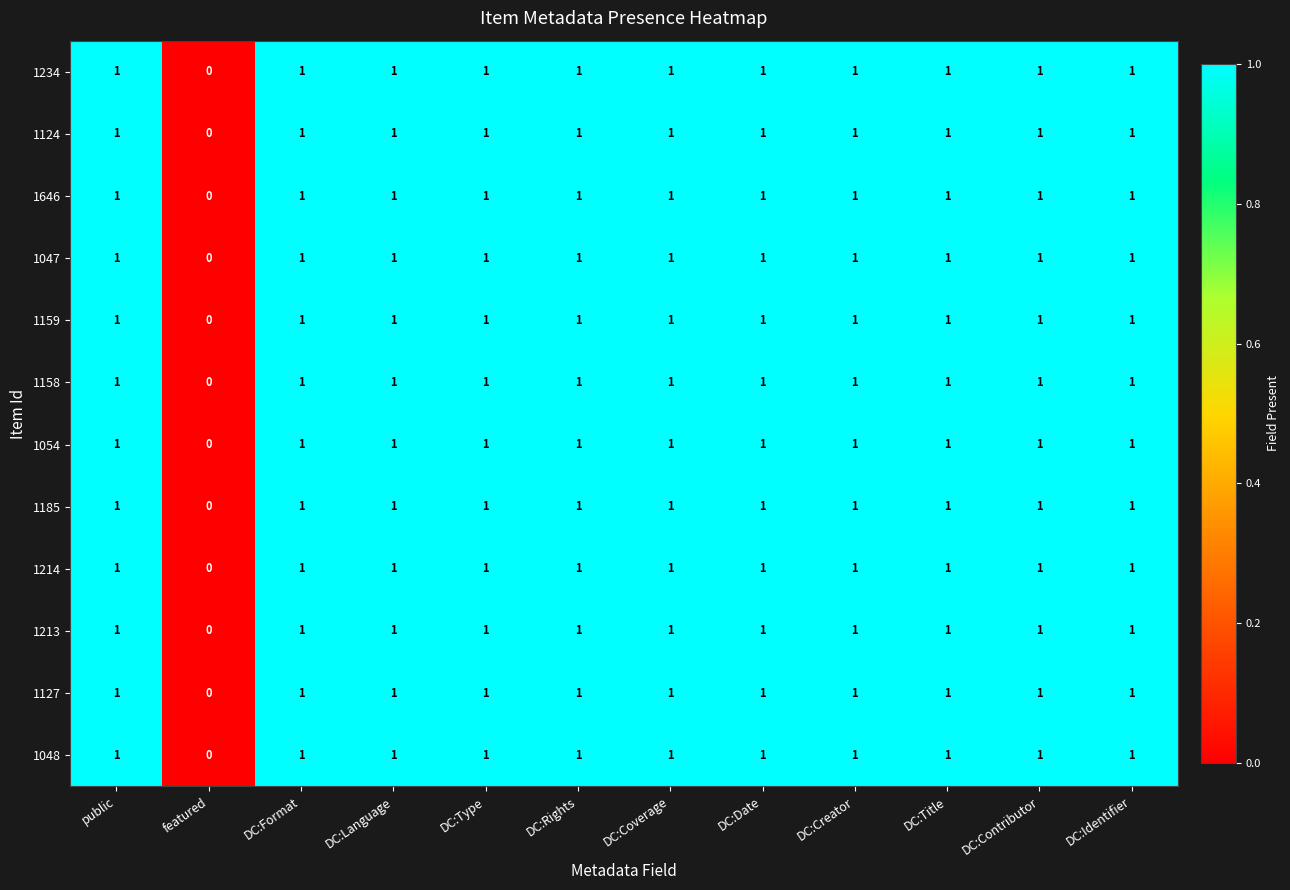

How many 1213 values are between 1 and 2?

11